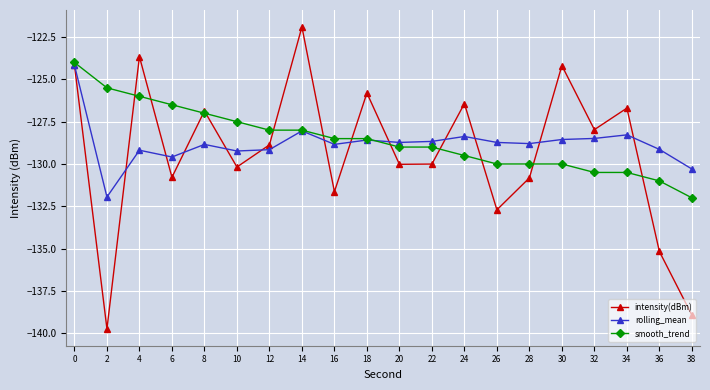

Is this an area chart (filled region under the line)?

No